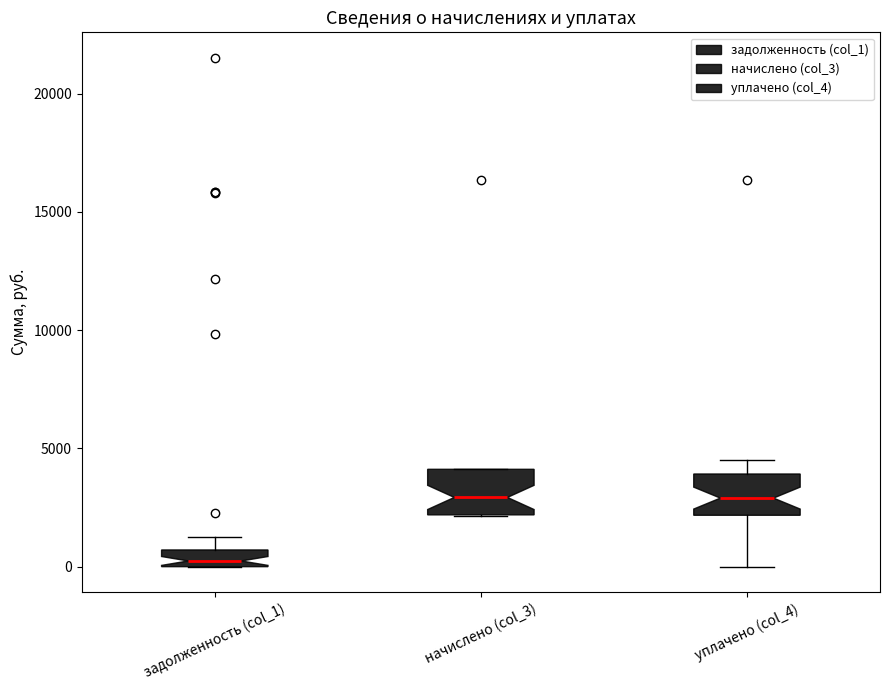

Where is the upper edge of the box for задолженность (col_1) on the y-axis? The values are not printed on the chart, so give them approximately, as read against the axis.

500